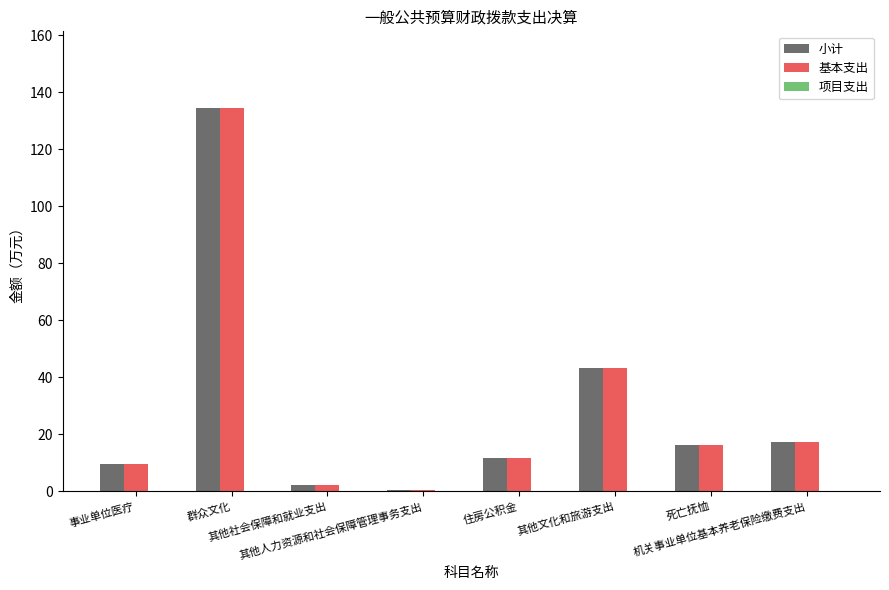

What is the greatest value displayed?

134.5